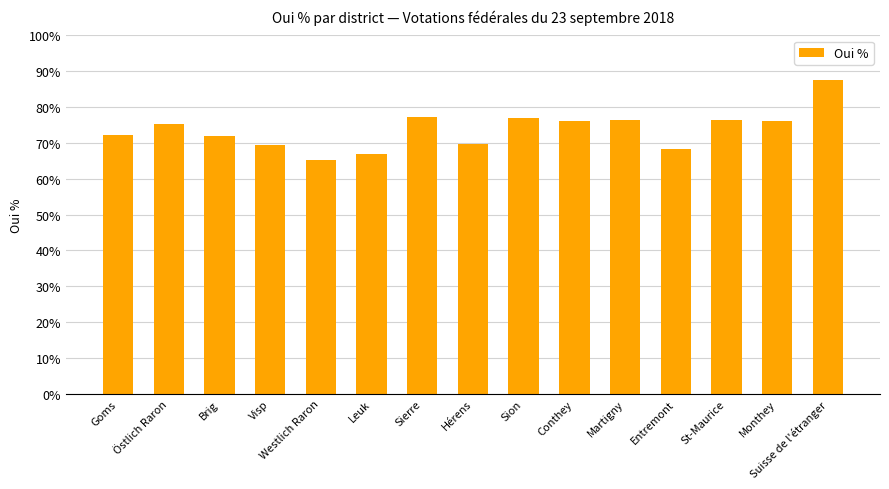

Approximately how many times larger is the value at Suisse de l'étranger compared to Goms?

1.2